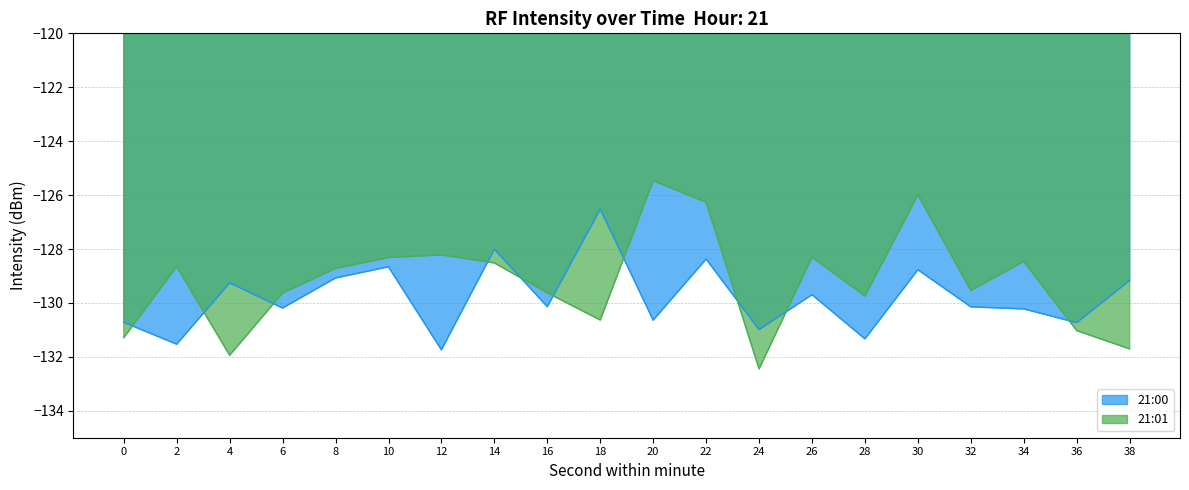

The 21:00 series shows -29.5 at 26. True or false?

False